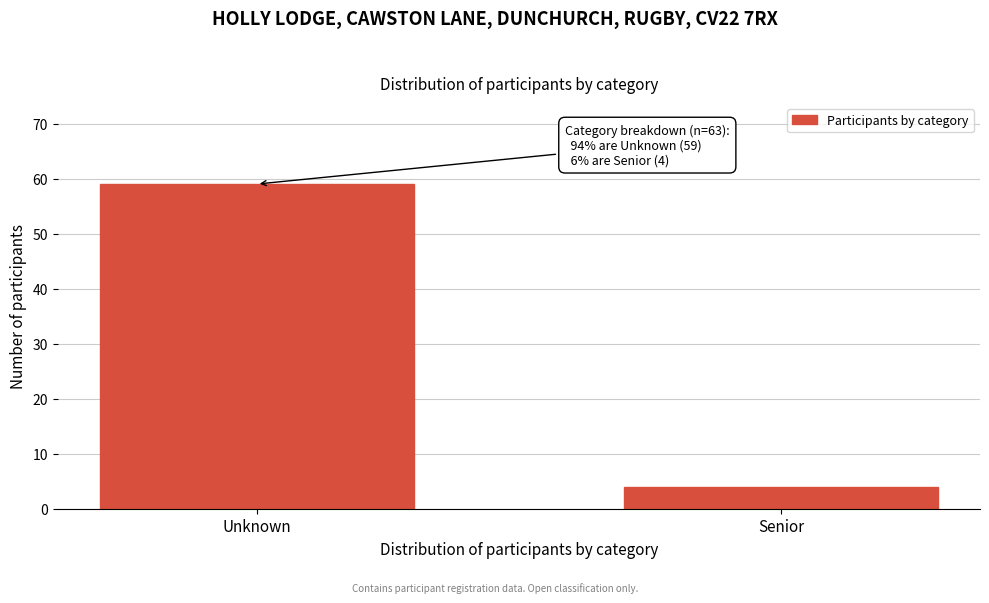

Reading left to right, transcribe all the data shown in this chart.

Unknown=59	Senior=4